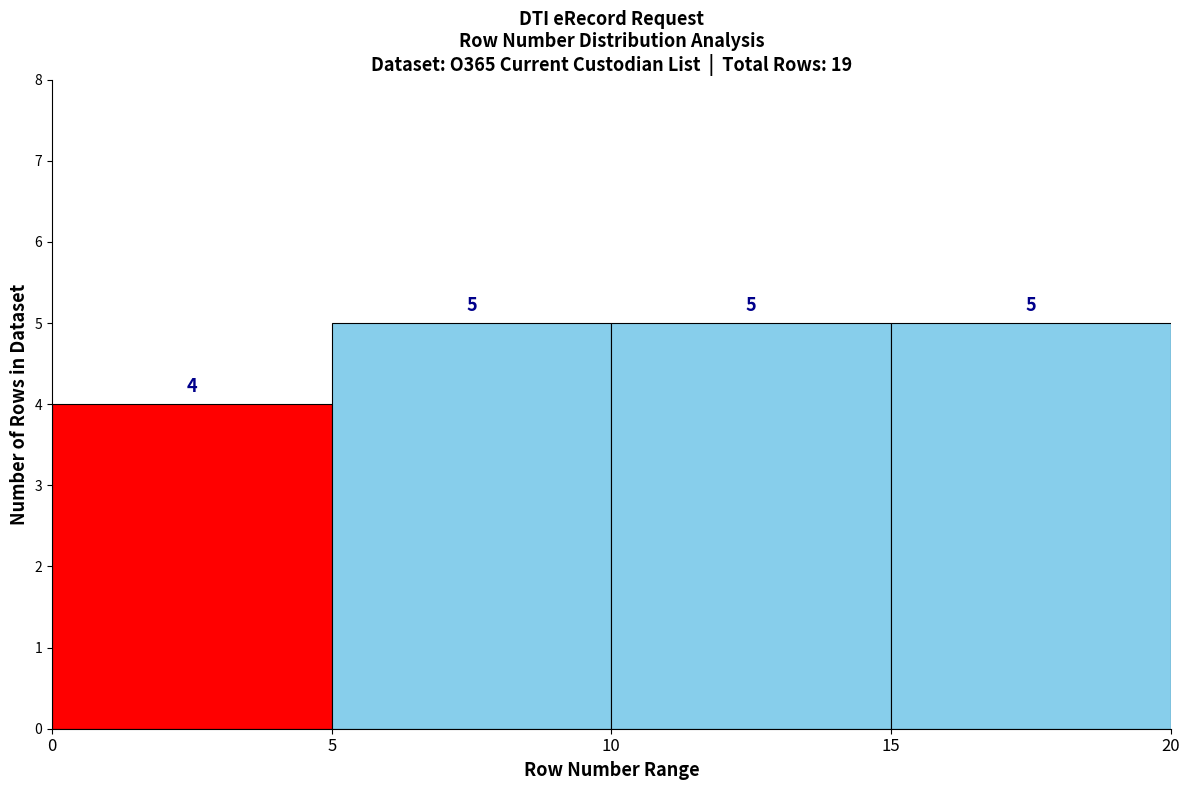

Reading left to right, transcribe this chart: for each bar, give the range it covers on the x-axis and its height.

0 to 5: 4
5 to 10: 5
10 to 15: 5
15 to 20: 5